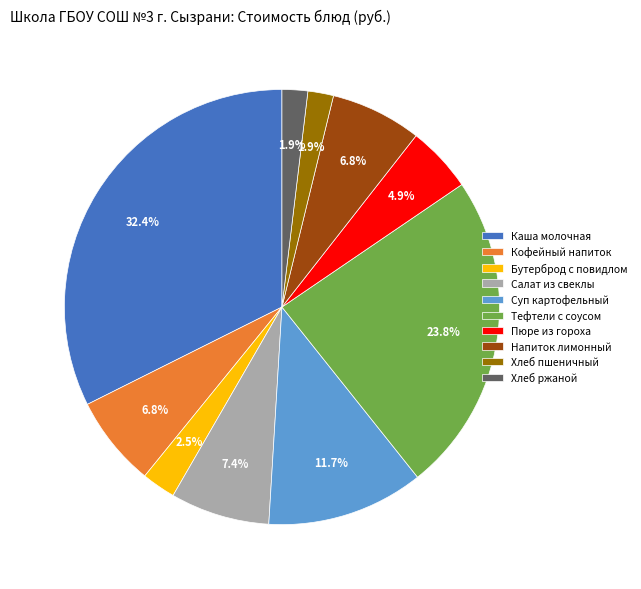

To the nearest percent, what is the average slice percentage?

10%